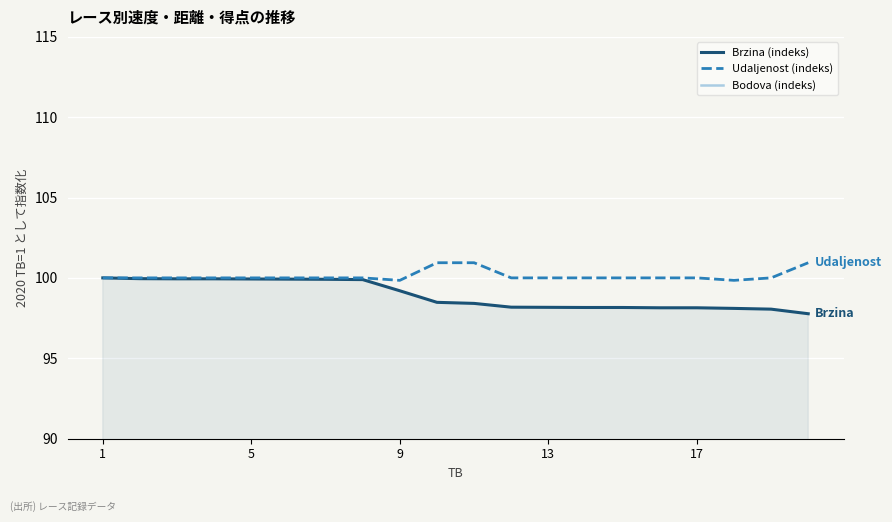

What are all the series names shown in the legend?

Brzina (indeks), Udaljenost (indeks), Bodova (indeks)